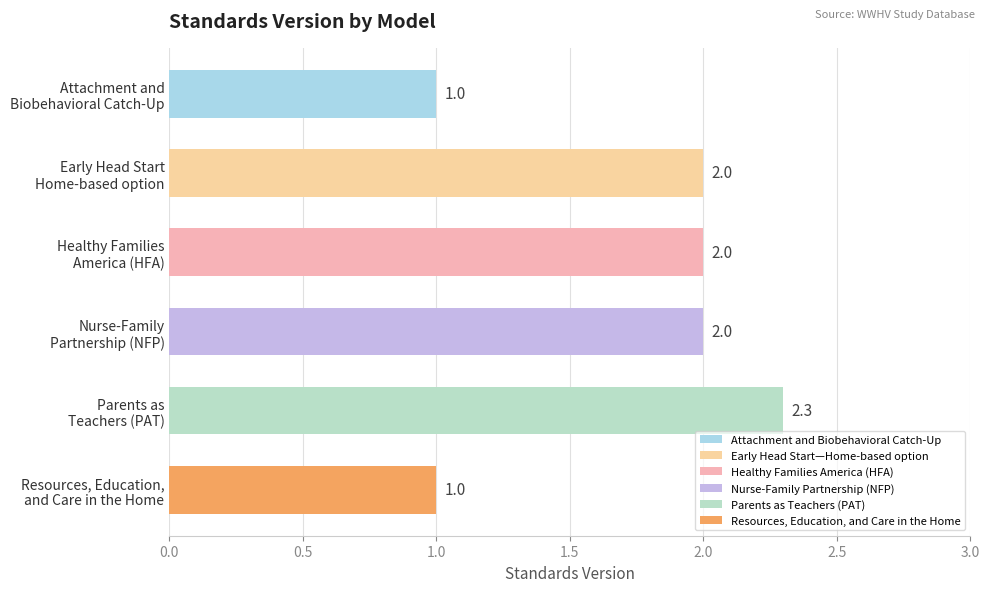

What is the minimum value shown in the chart?

1.0